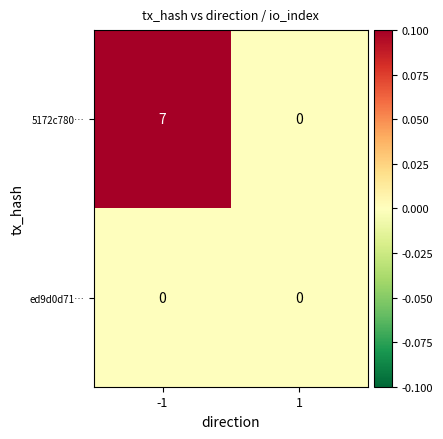

Which series changed the most between -1 and 1?

5172c780…